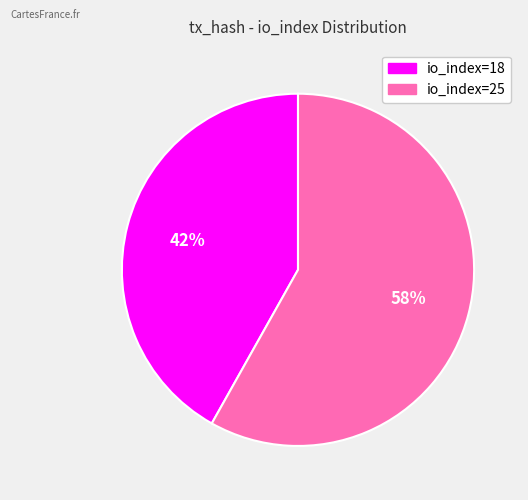

To the nearest percent, what portion does io_index=18 represent?

42%